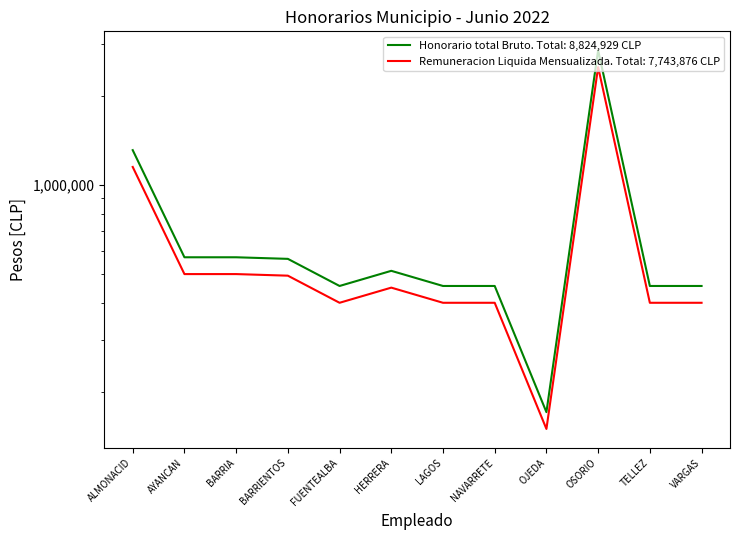

Reading left to right, what are all the values shown in this chart?

Honorario total Bruto: ALMONACID=1310541	AYANCAN=569801	BARRIA=569801	BARRIENTOS=562821	FUENTEALBA=455840	HERRERA=512821	LAGOS=455840	NAVARRETE=455840	OJEDA=170941	OSORIO=2849003	TELLEZ=455840	VARGAS=455840
Remuneracion Liquida Mensualizada: ALMONACID=1150000	AYANCAN=500000	BARRIA=500000	BARRIENTOS=493875	FUENTEALBA=400000	HERRERA=450000	LAGOS=400000	NAVARRETE=400000	OJEDA=150001	OSORIO=2500000	TELLEZ=400000	VARGAS=400000